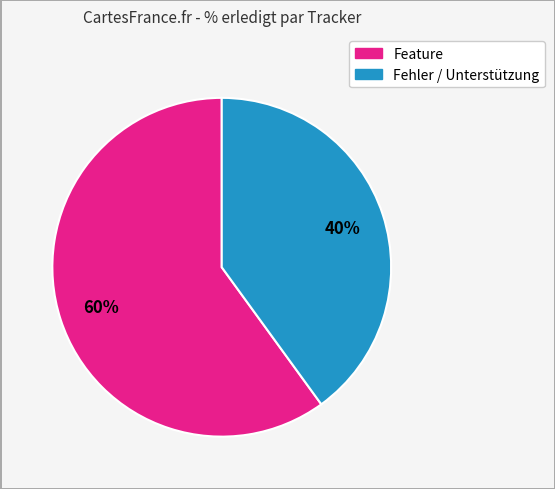

To the nearest percent, what is the difference between the largest and smallest slice percentages?

20%